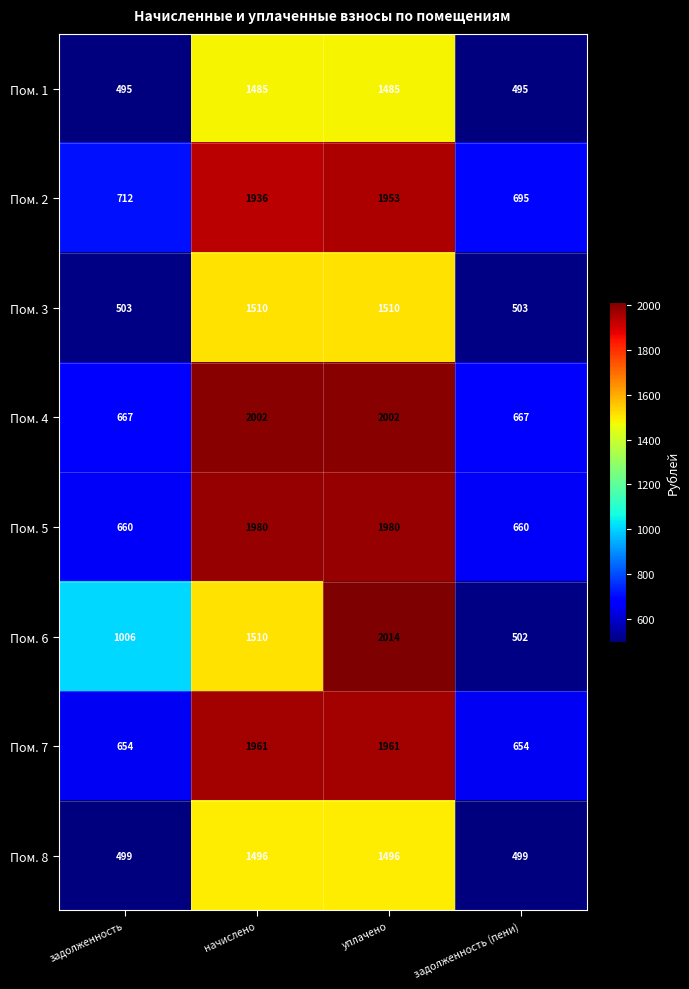

Which series has the largest total across all categories?

Пом. 4